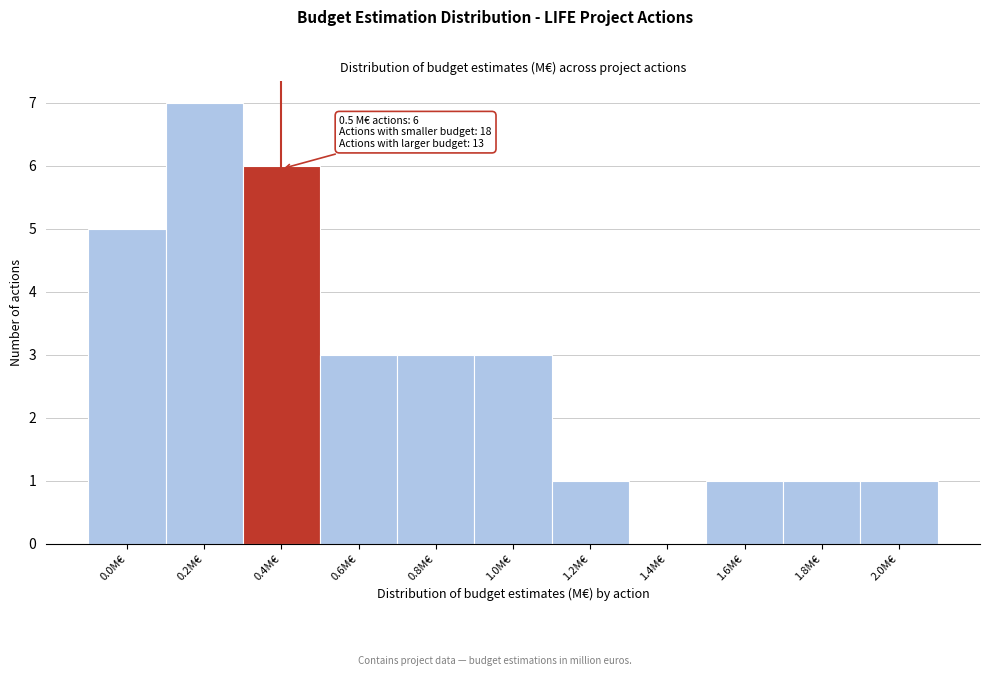

Reading left to right, transcribe all the data shown in this chart.

0.0M€=5	0.2M€=7	0.4M€=6	0.6M€=3	0.8M€=3	1.0M€=3	1.2M€=1	1.4M€=0	1.6M€=1	1.8M€=1	2.0M€=1